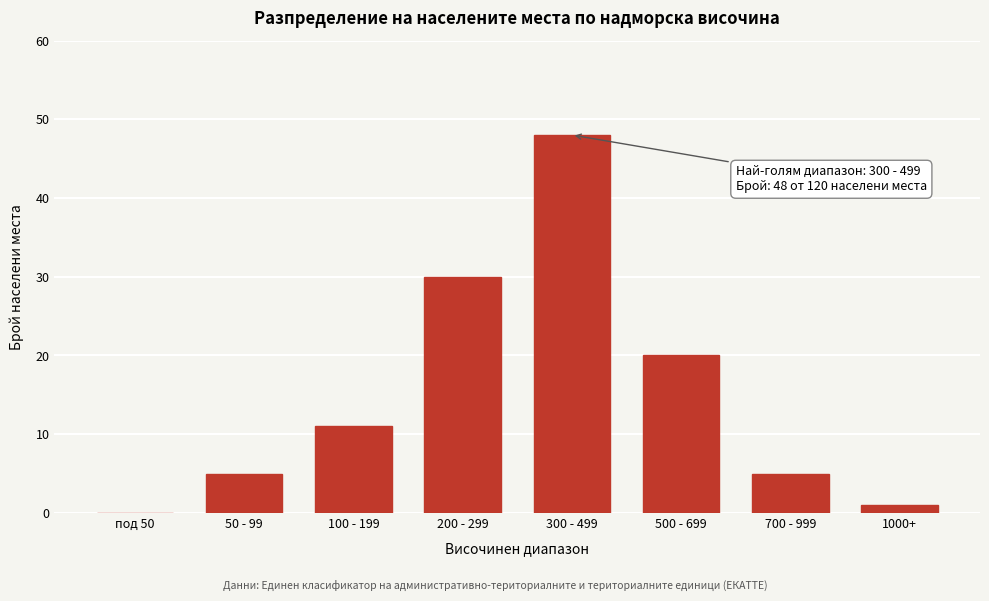

Reading right to left, transcribe all the data shown in this chart.

1000+=1	700 - 999=5	500 - 699=20	300 - 499=48	200 - 299=30	100 - 199=11	50 - 99=5	под 50=0